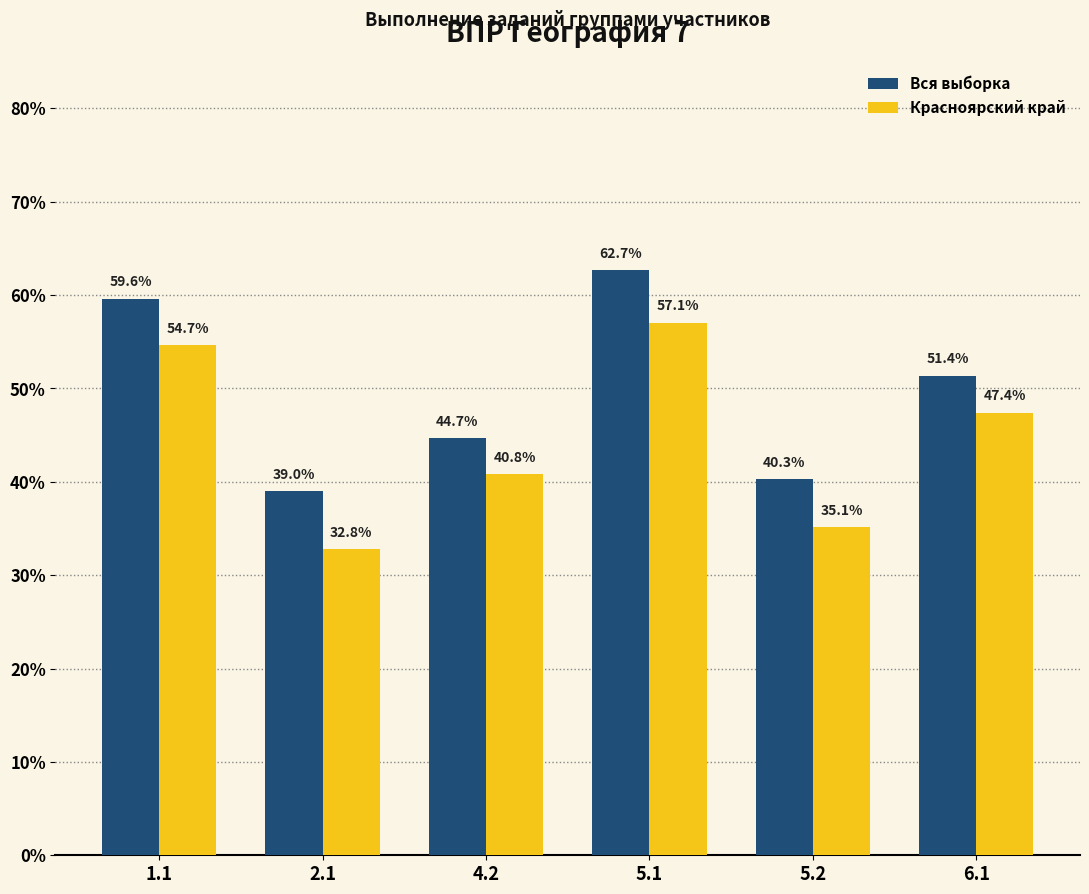

What is the label of the 4th bar from the right?

4.2